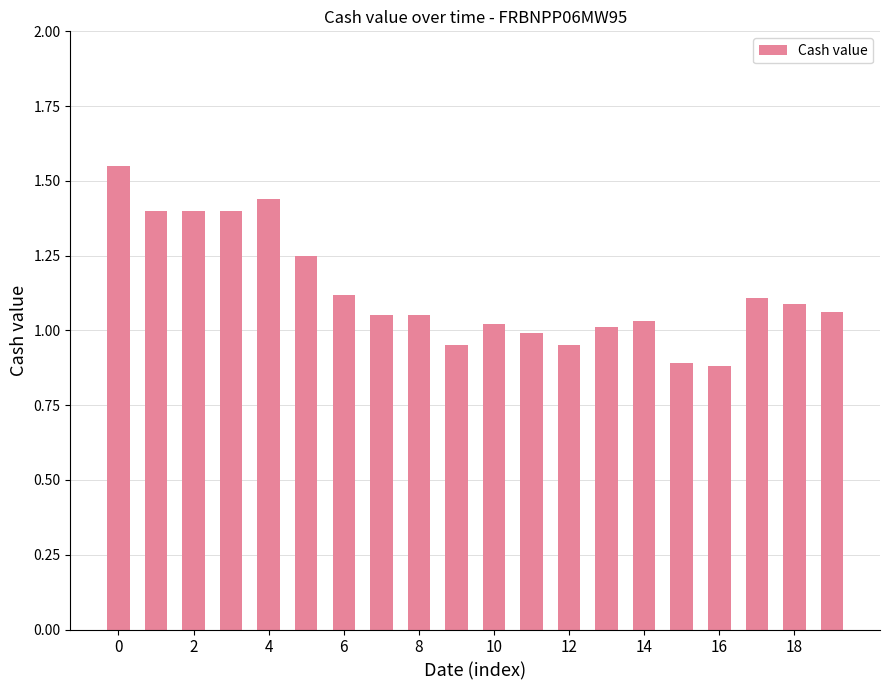

What is the difference between the maximum and minimum values?

0.7